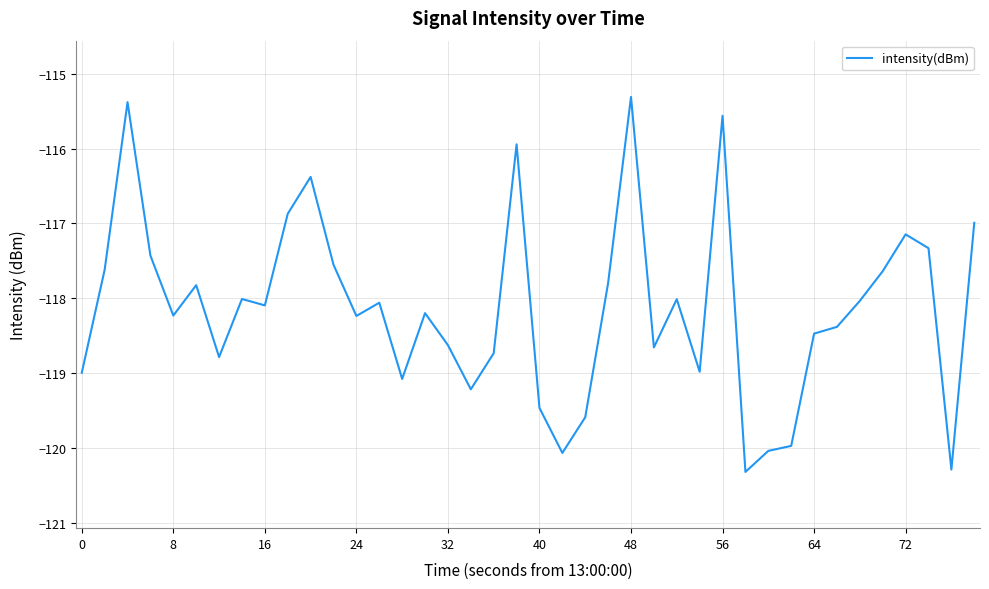

What is the maximum value shown in the chart?

-115.3